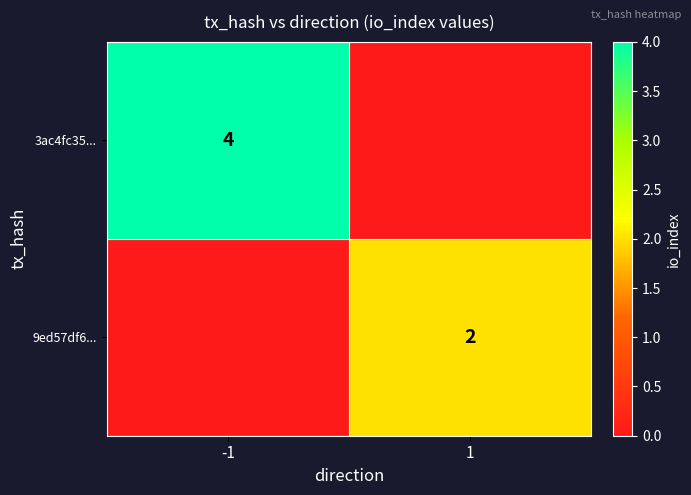

The 9ed57df6... series shows 2 at 1. True or false?

True